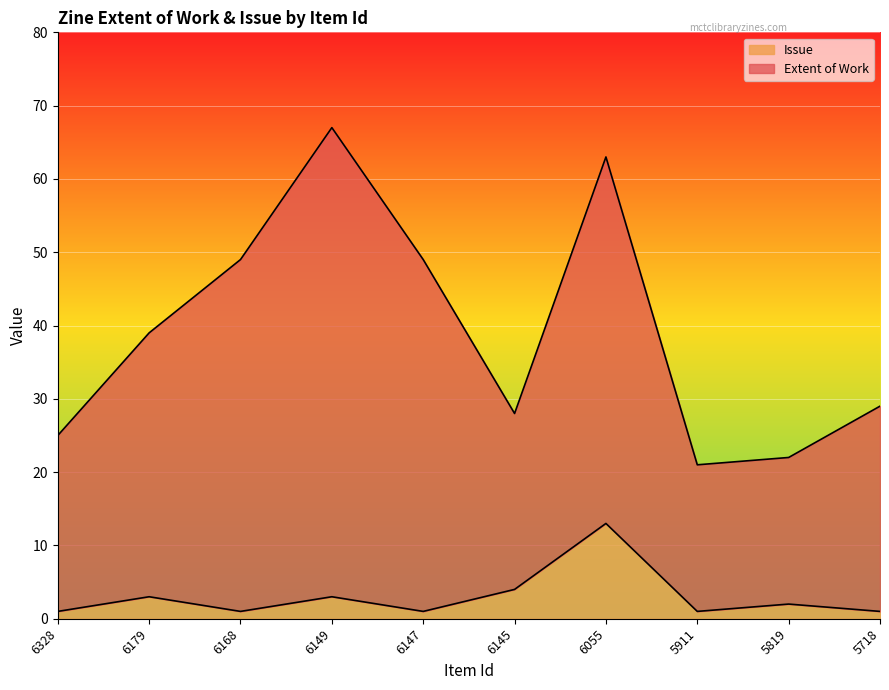

What is the difference between the second highest and second lowest values?

3